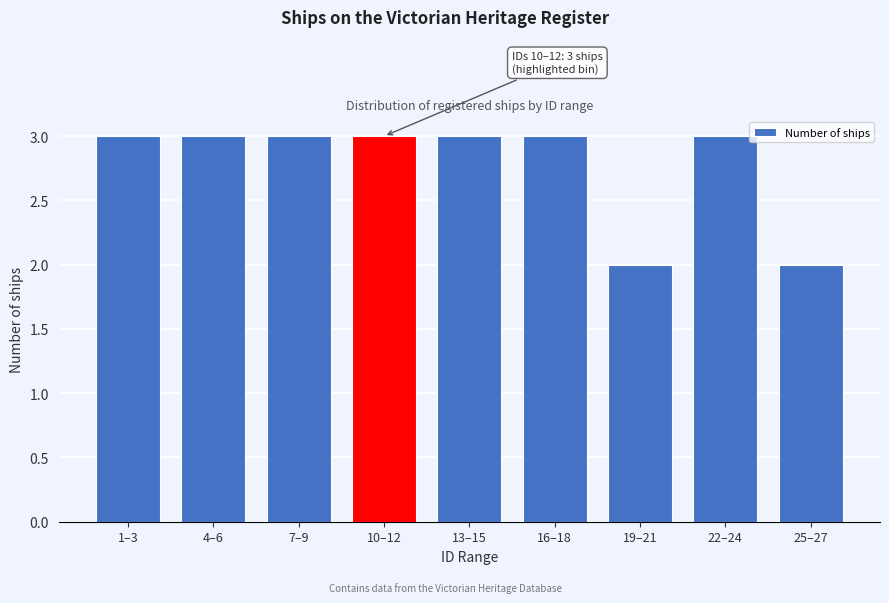

Reading left to right, what are all the values shown in this chart?

1–3=3	4–6=3	7–9=3	10–12=3	13–15=3	16–18=3	19–21=2	22–24=3	25–27=2